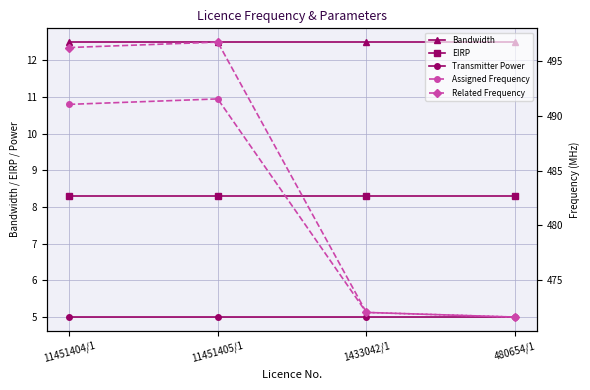

Between 11451405/1 and 1433042/1, which is larger?

11451405/1